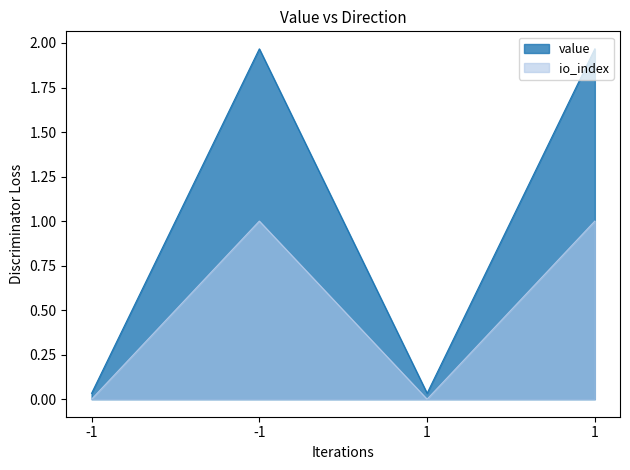

List the series in order of their overall mean, lowest first.

io_index, value